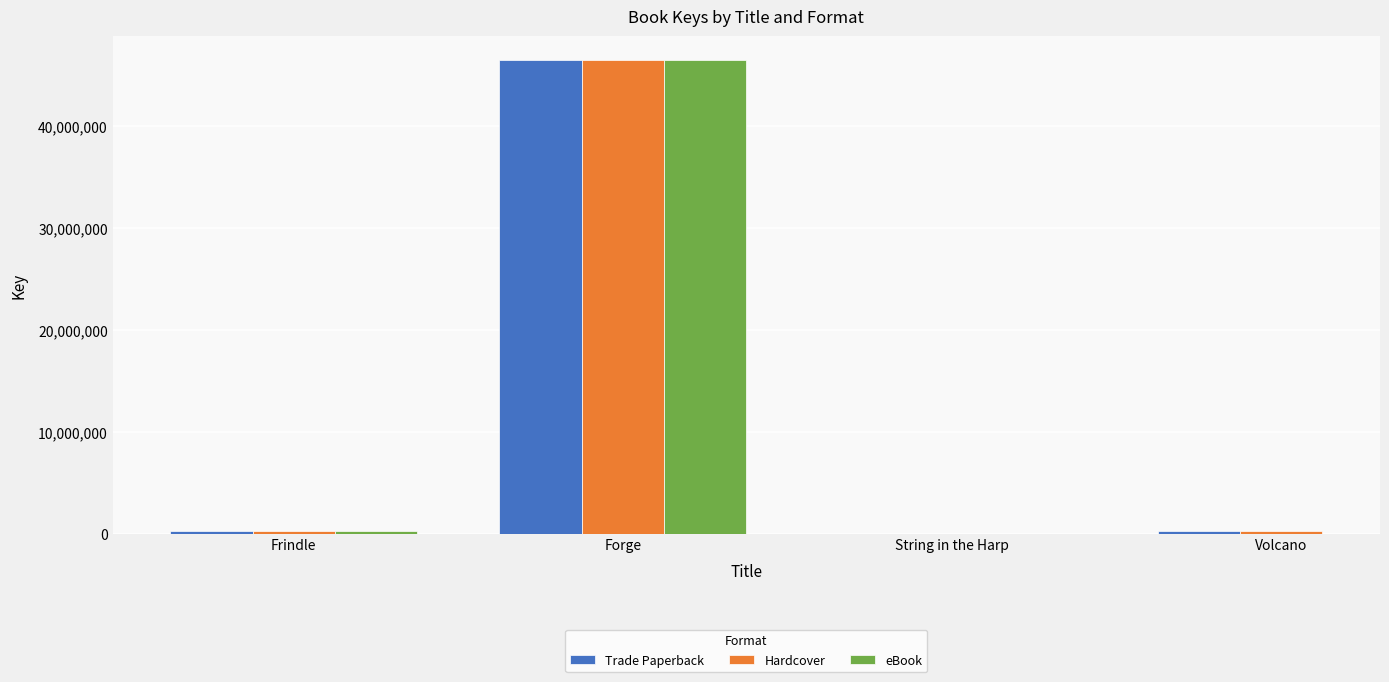

Is it true that Trade Paperback equals 158863.6 at Frindle?

False